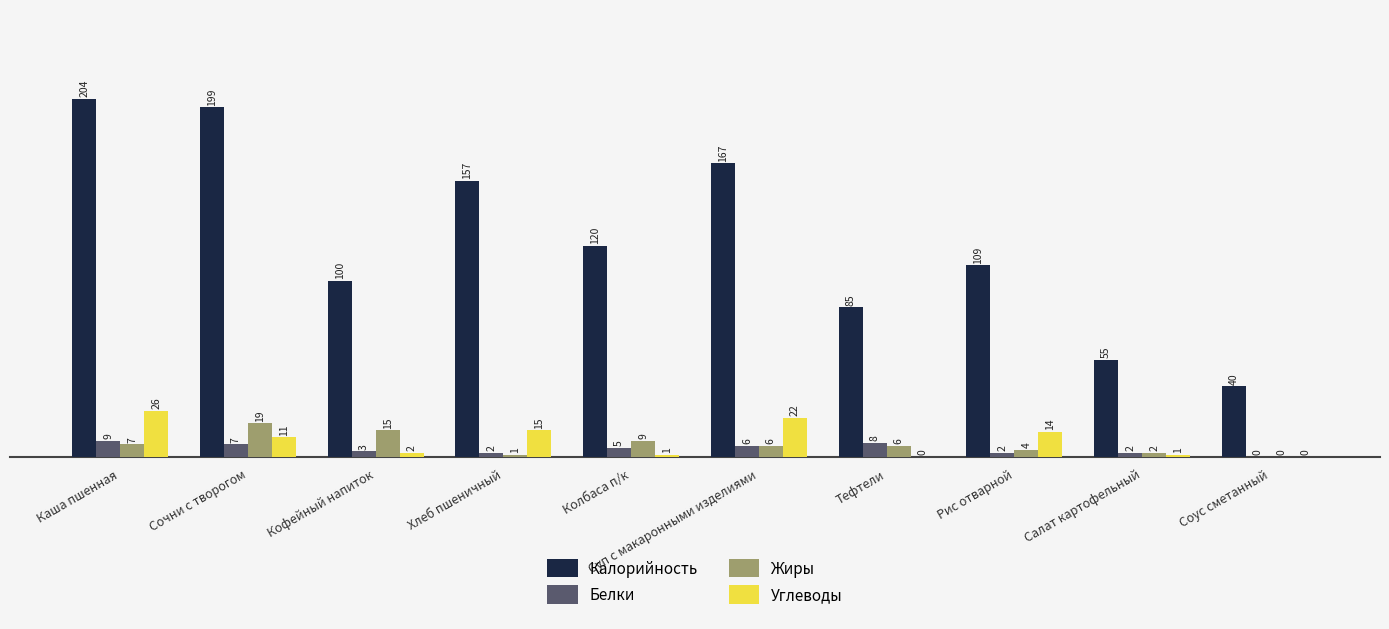

Reading left to right, list all the values displayed in this chart.

Калорийность: 204	199	100	157	120	167	85	109	55	40
Белки: 9	7	3	2	5	6	8	2	2	0
Жиры: 7	19	15	1	9	6	6	4	2	0
Углеводы: 26	11	2	15	1	22	0	14	1	0